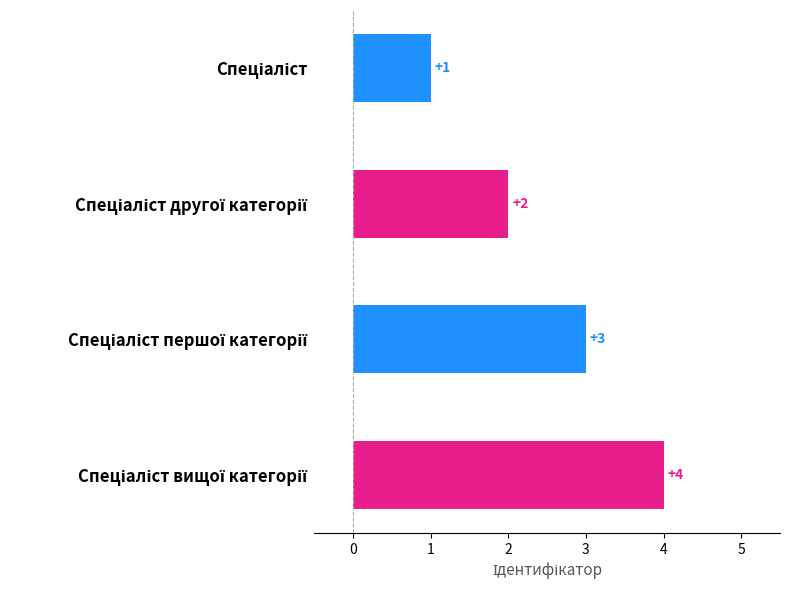

What is the greatest value displayed?

4